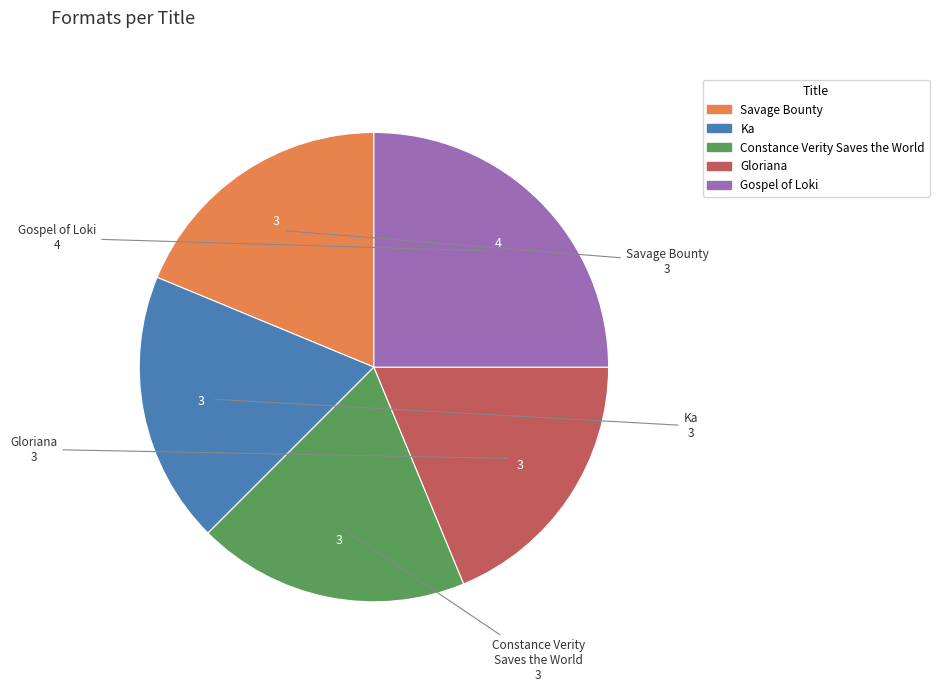

Does any single category account for the majority?

No